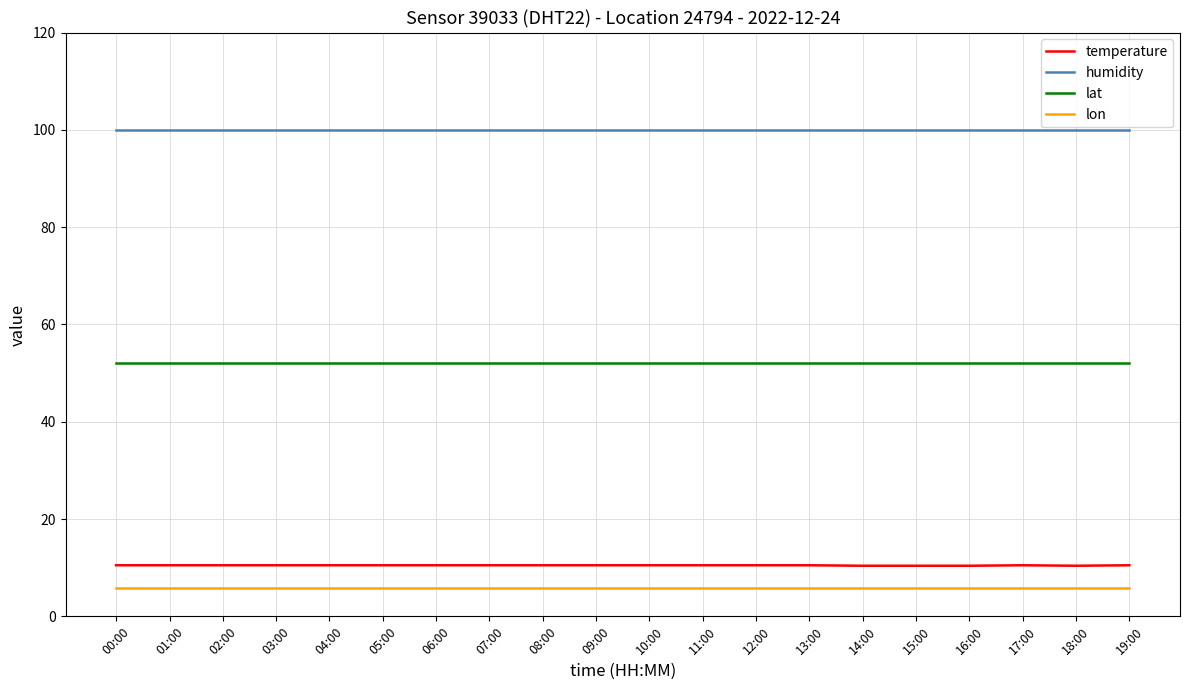

What is the highest value of the humidity series?

99.9